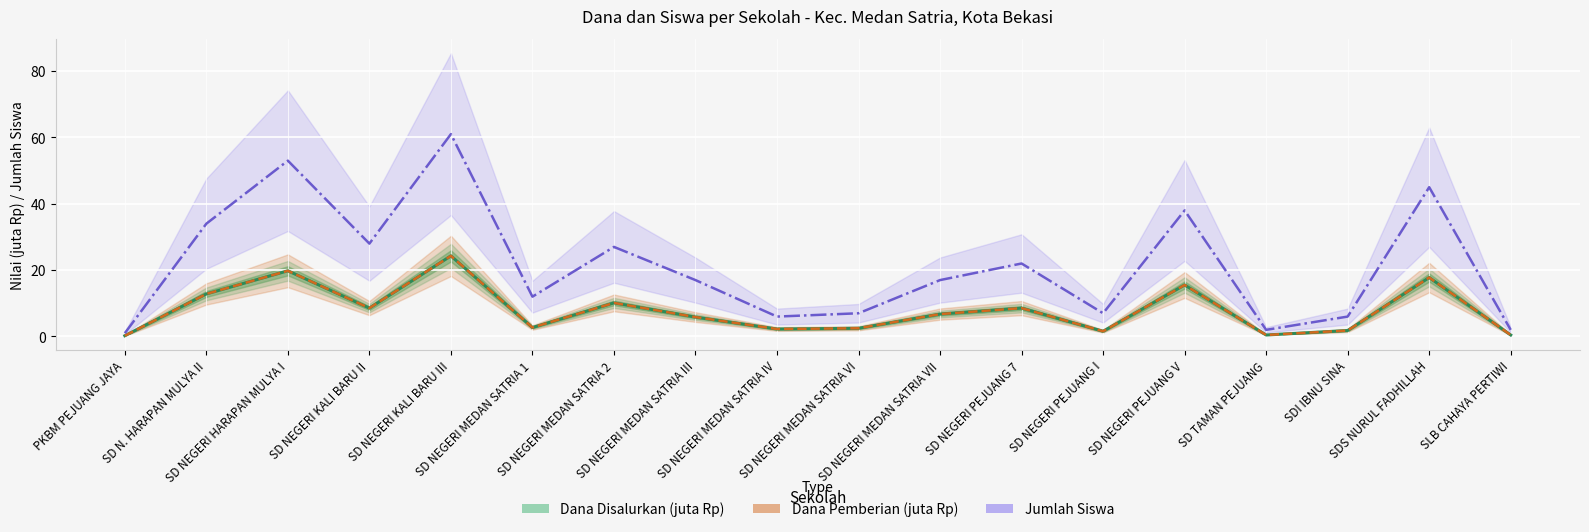

True or false: Dana Pemberian (juta Rp) and Jumlah Siswa intersect in this chart.

False